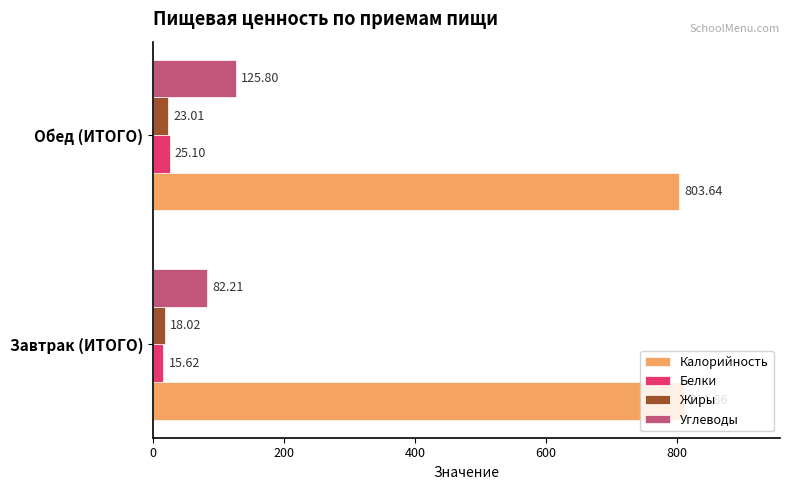

Rank the series by their maximum value, from highest to lowest.

Калорийность, Углеводы, Белки, Жиры